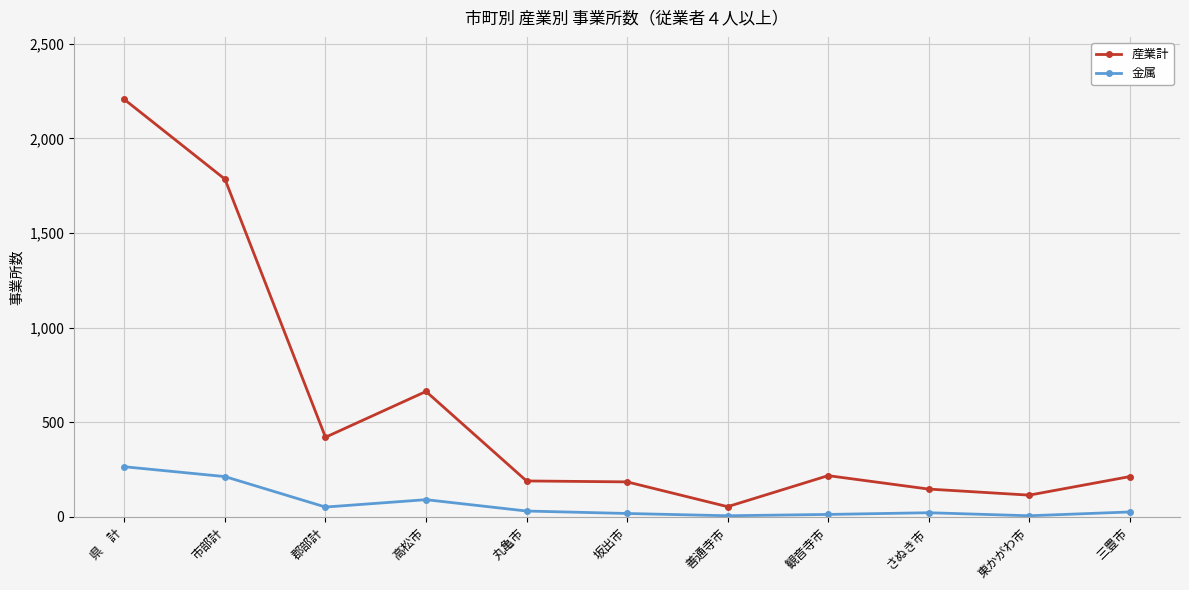

What is the highest value of the 産業計 series?

2206